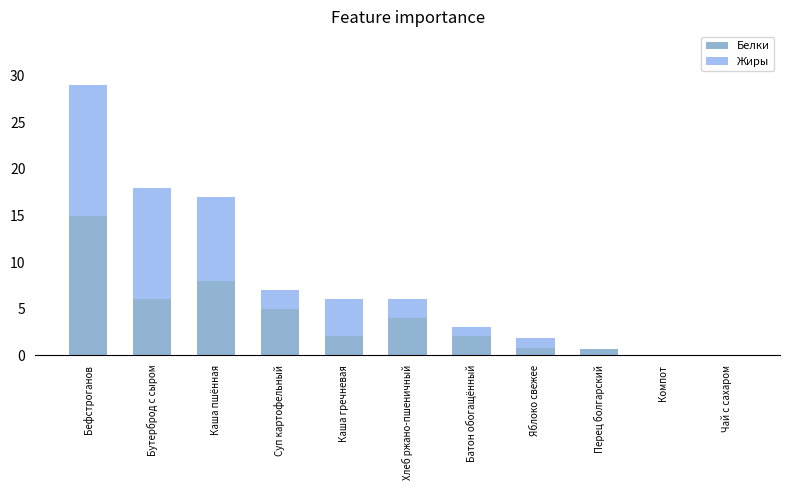

At which category is the sum across all series the highest?

Бефстроганов